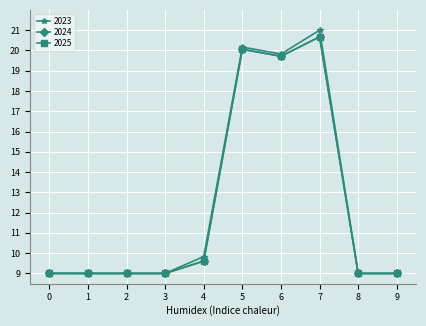

Which series changed the most between 7 and 8?

2023